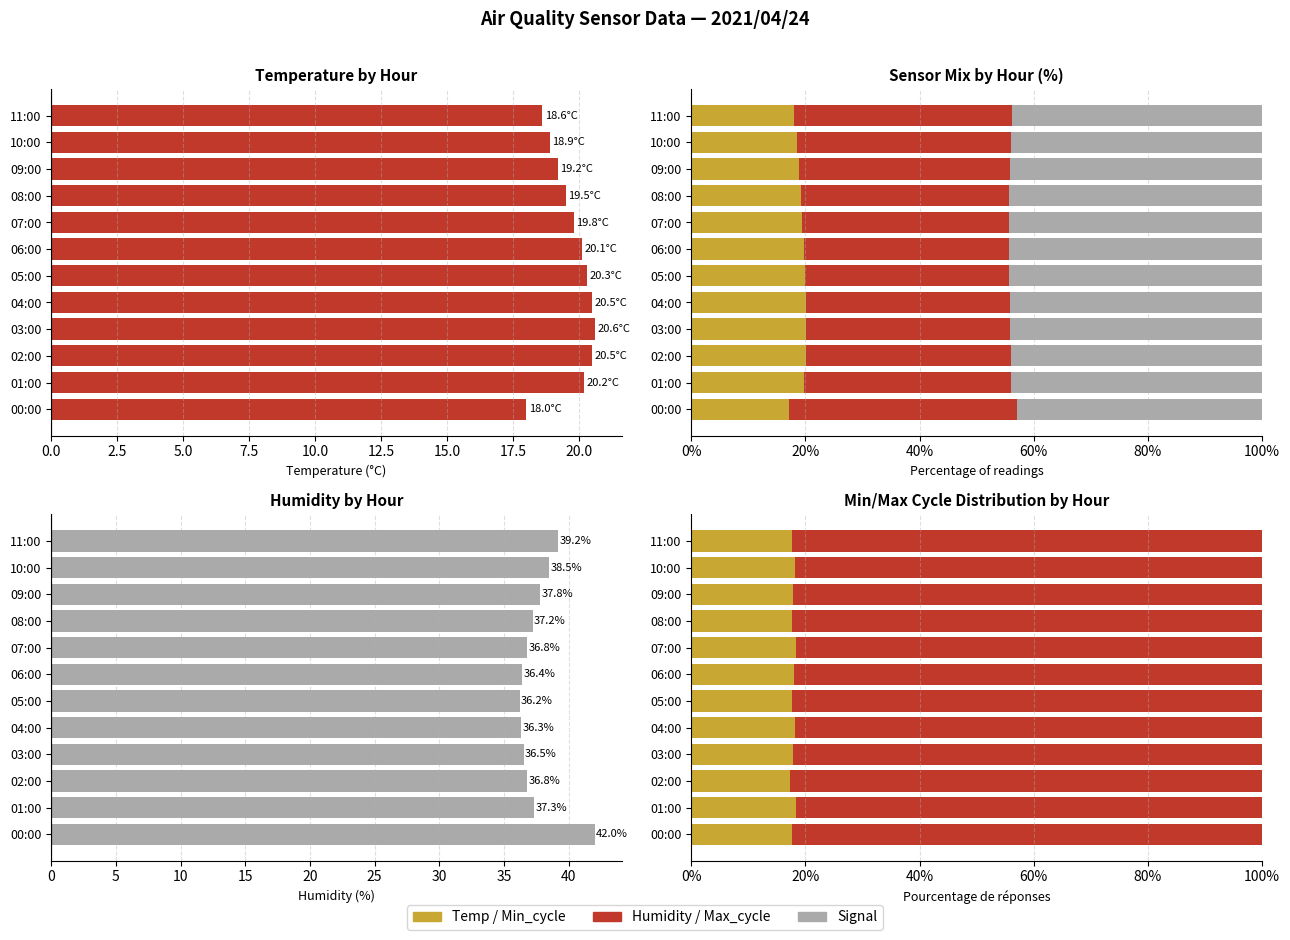

What is the maximum value for Signal?

44.3